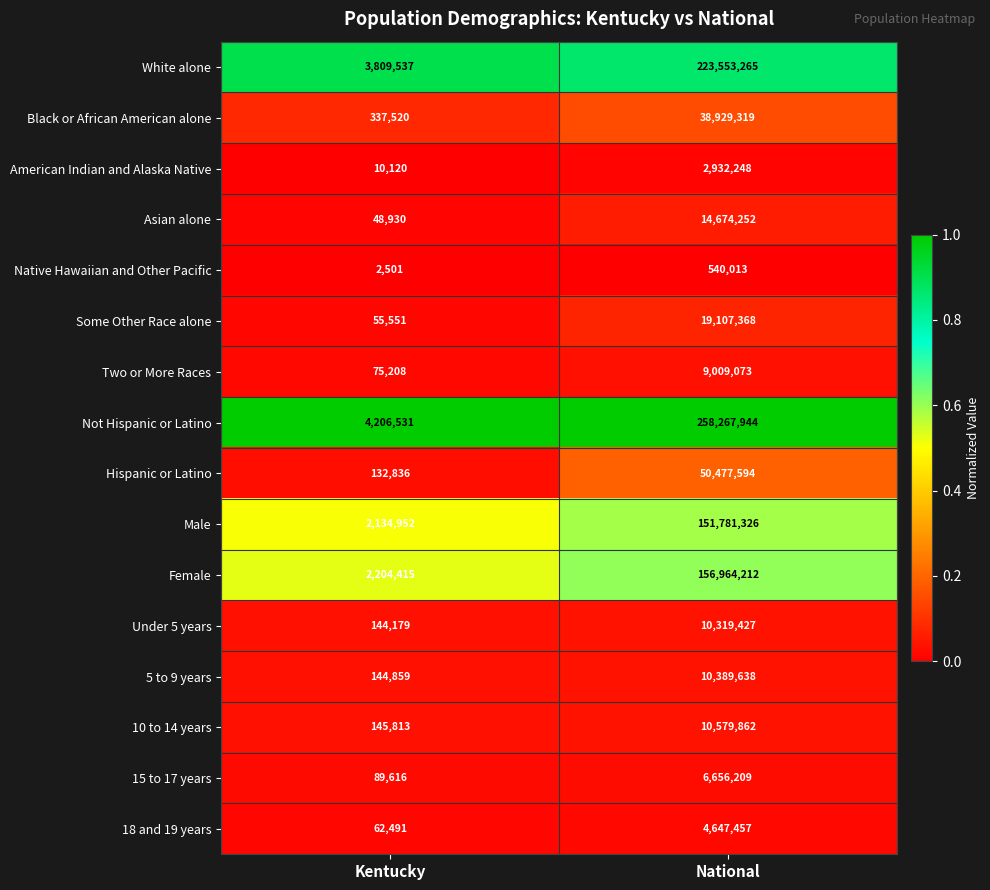

Rank the series at National from lowest to highest value.

Native Hawaiian and Other Pacific, American Indian and Alaska Native, 18 and 19 years, 15 to 17 years, Two or More Races, Under 5 years, 5 to 9 years, 10 to 14 years, Asian alone, Some Other Race alone, Black or African American alone, Hispanic or Latino, Male, Female, White alone, Not Hispanic or Latino